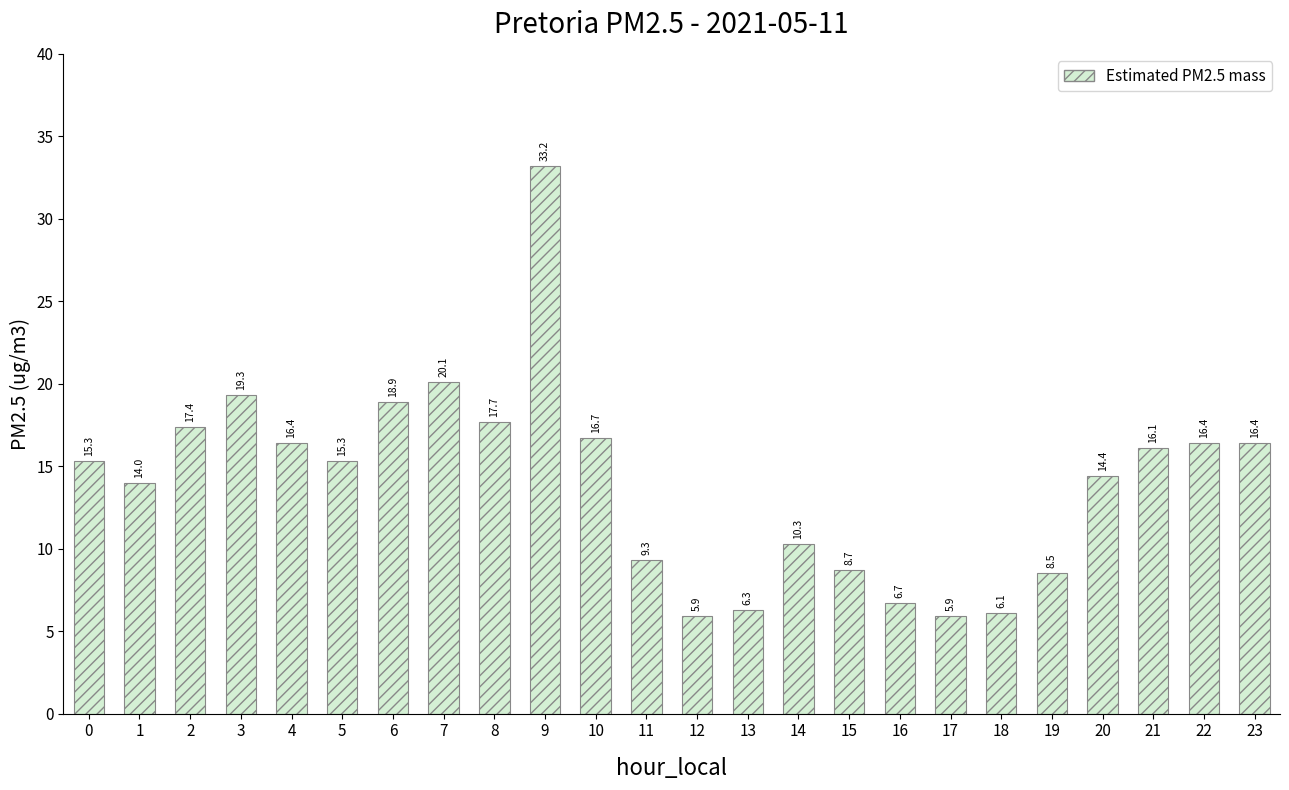

Where is the data nearest to the value 19?

6